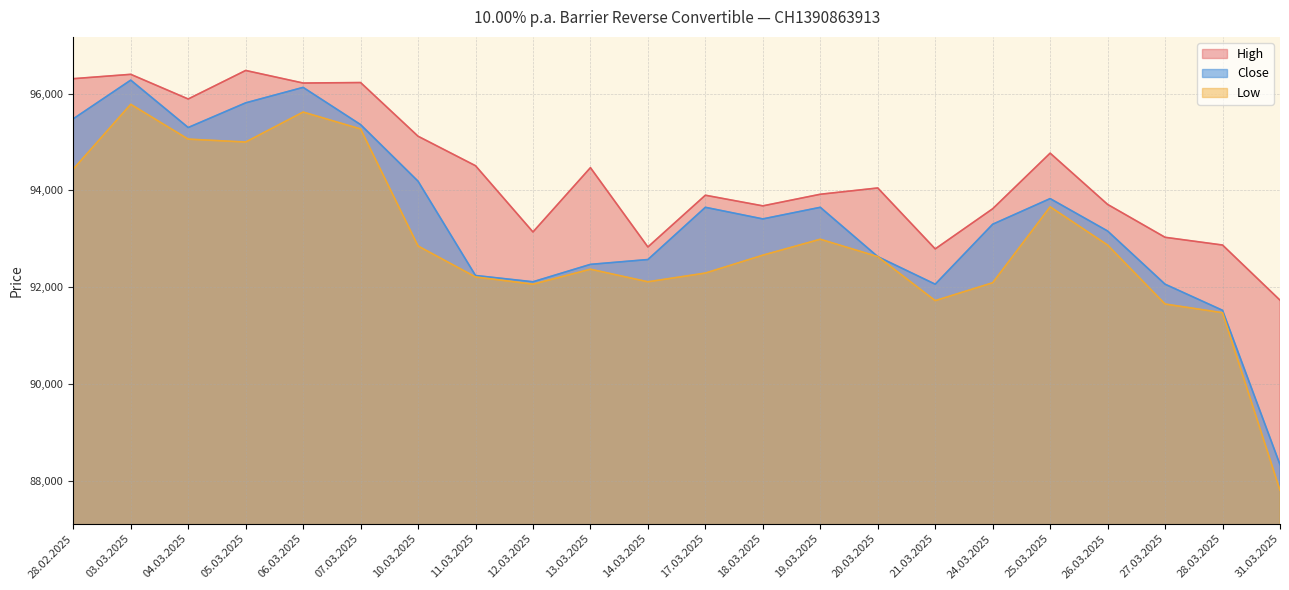

What is the value of the High point at the 18th from the left?

94770